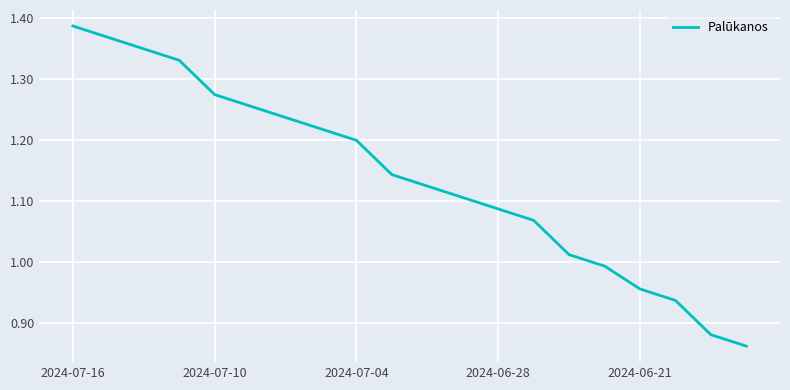

What is the difference between the maximum and minimum values?

0.5